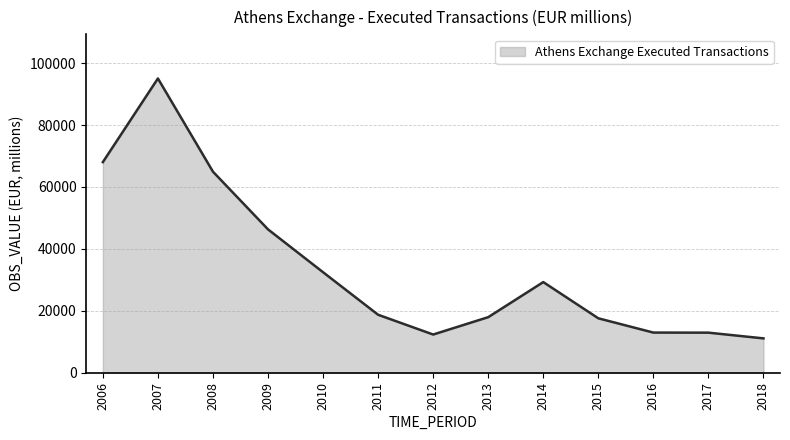

Read the value at 2014.

29280.3